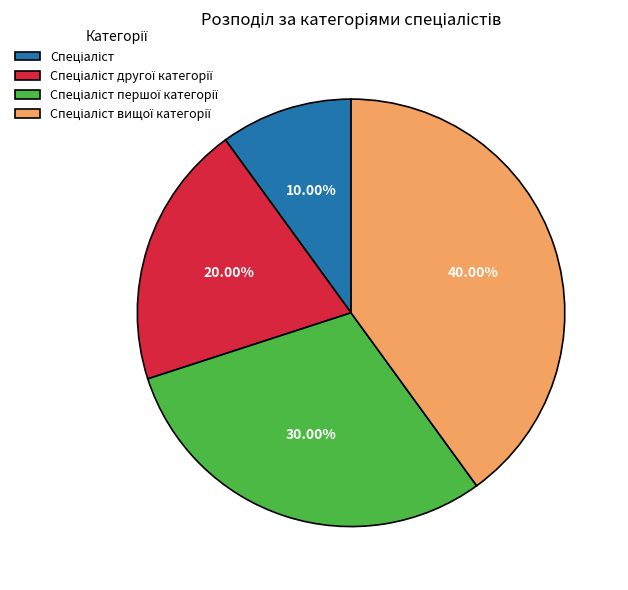

Does any single category account for the majority?

No